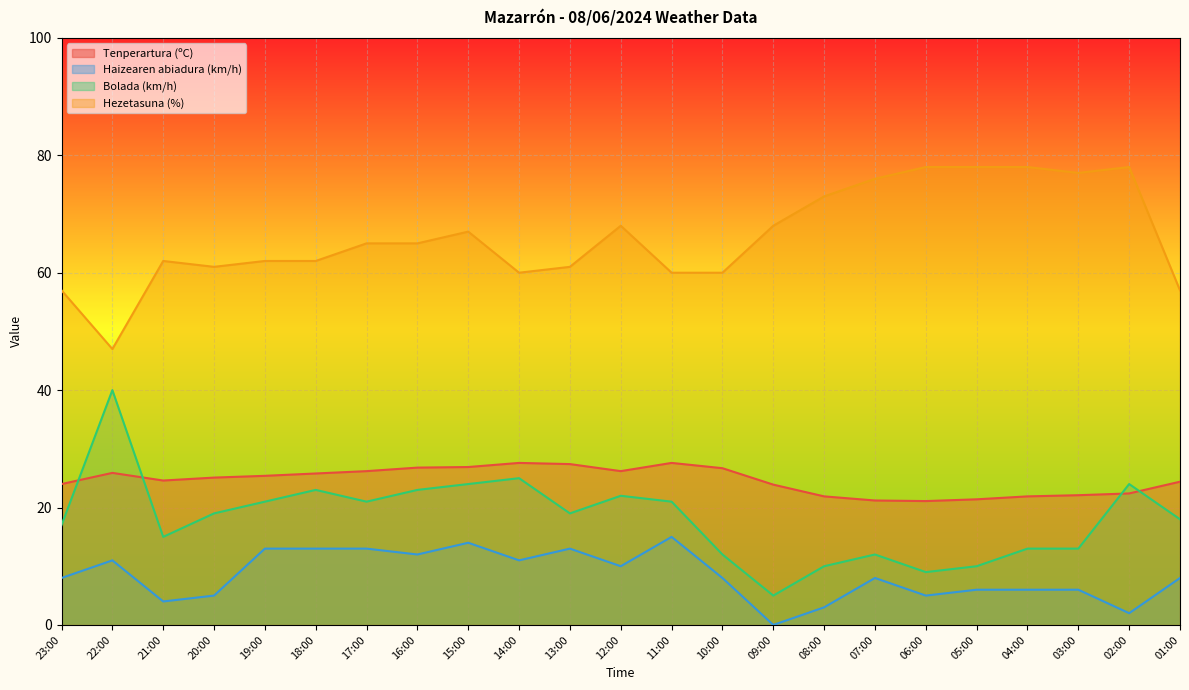

True or false: Tenperartura (ºC) and Haizearen abiadura (km/h) intersect in this chart.

False